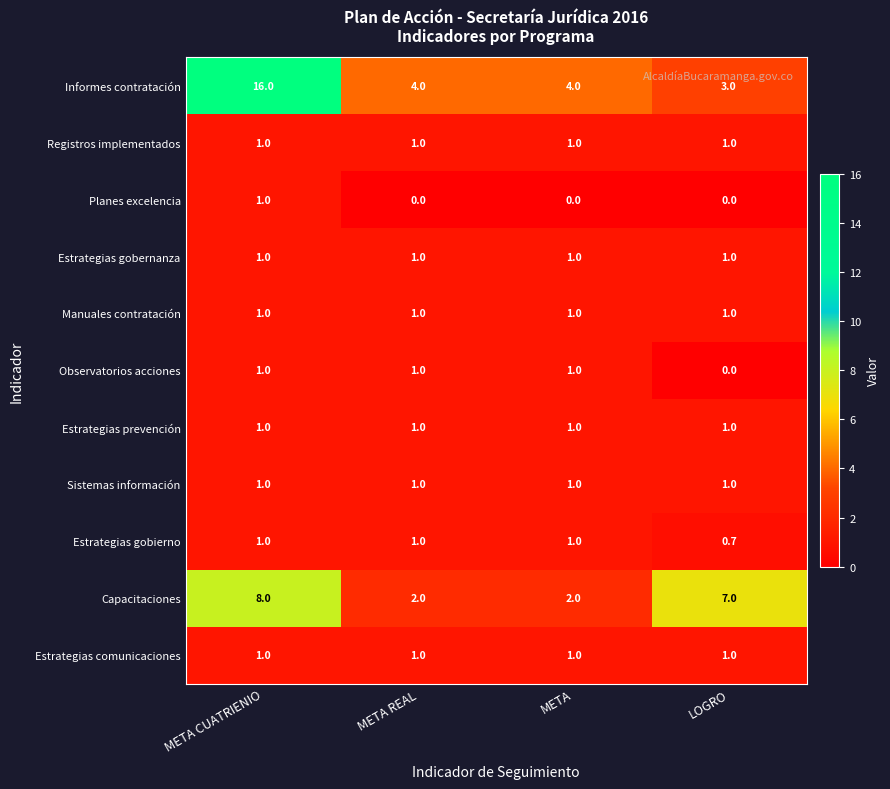

At which category is the sum across all series the highest?

META CUATRIENIO